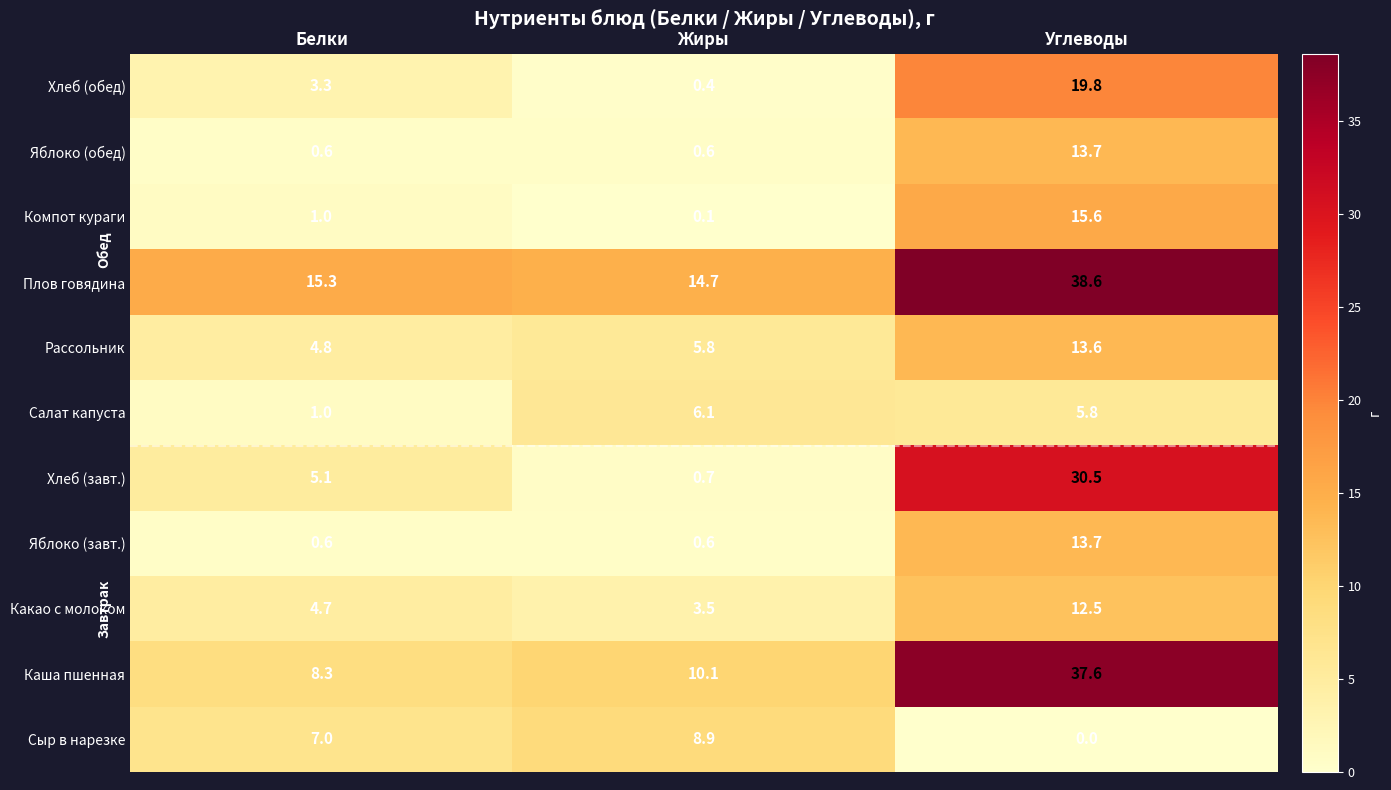

The Каша пшенная series shows 8.3 at Белки. True or false?

True